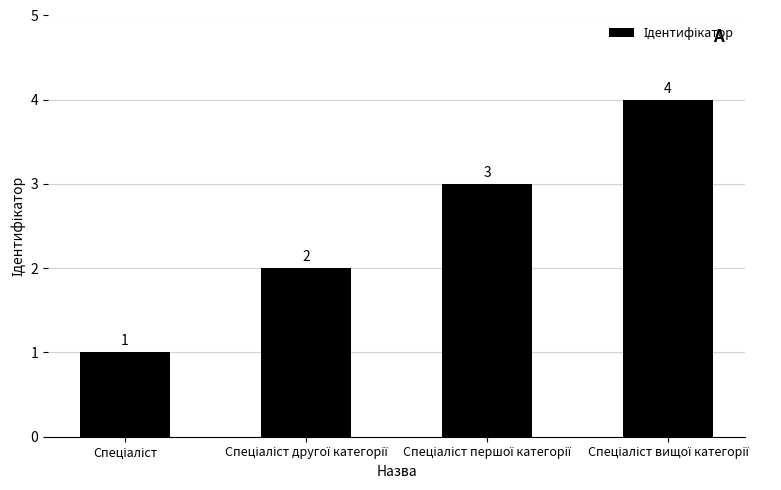

Count the number of data series in this chart.

1